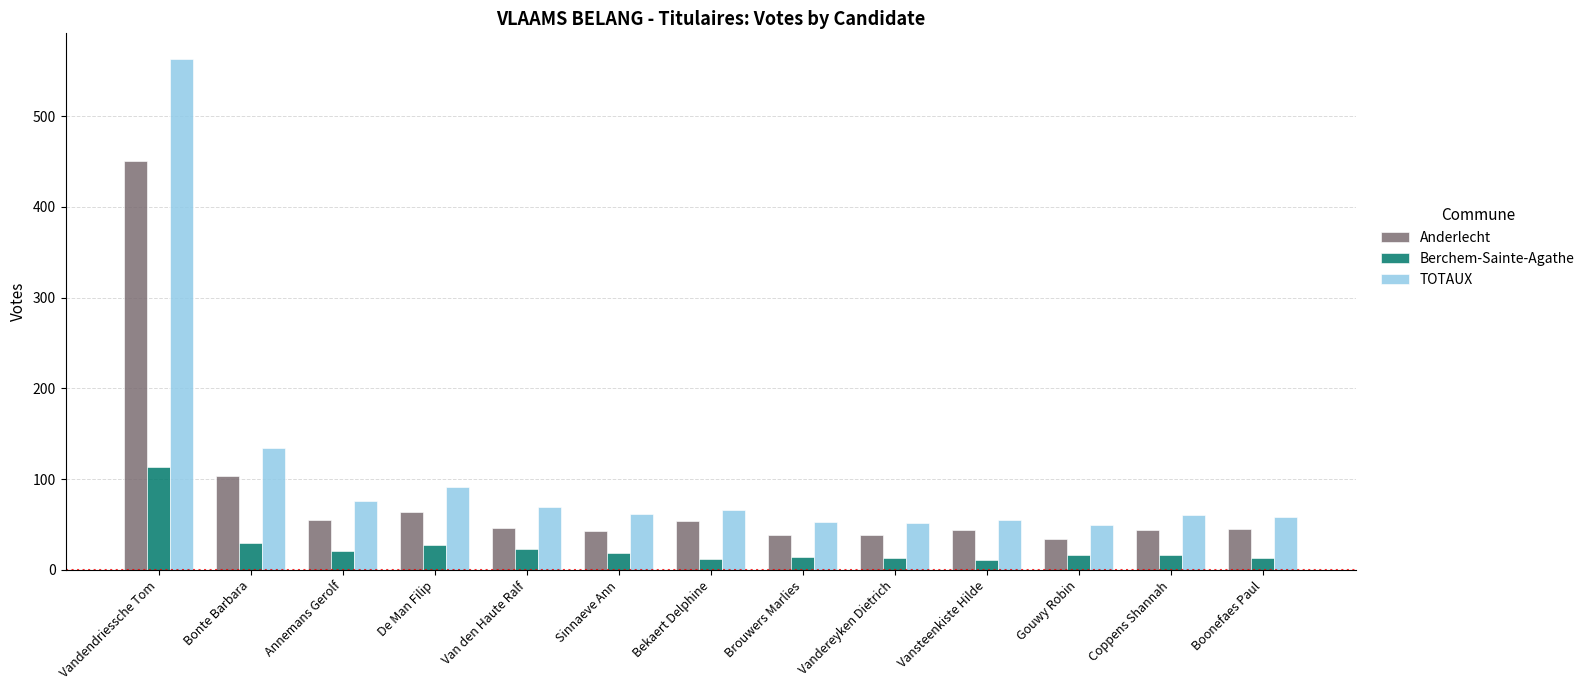

Is the value of Anderlecht at Brouwers Marlies greater than the value of TOTAUX at Boonefaes Paul?

No